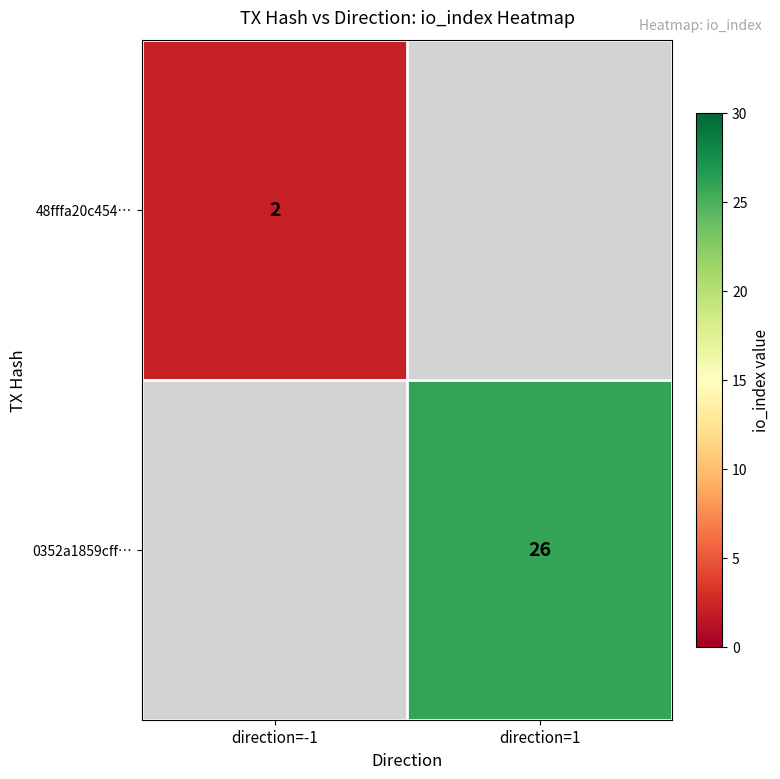

Is it true that 0352a1859cff… equals 35 at direction=1?

False